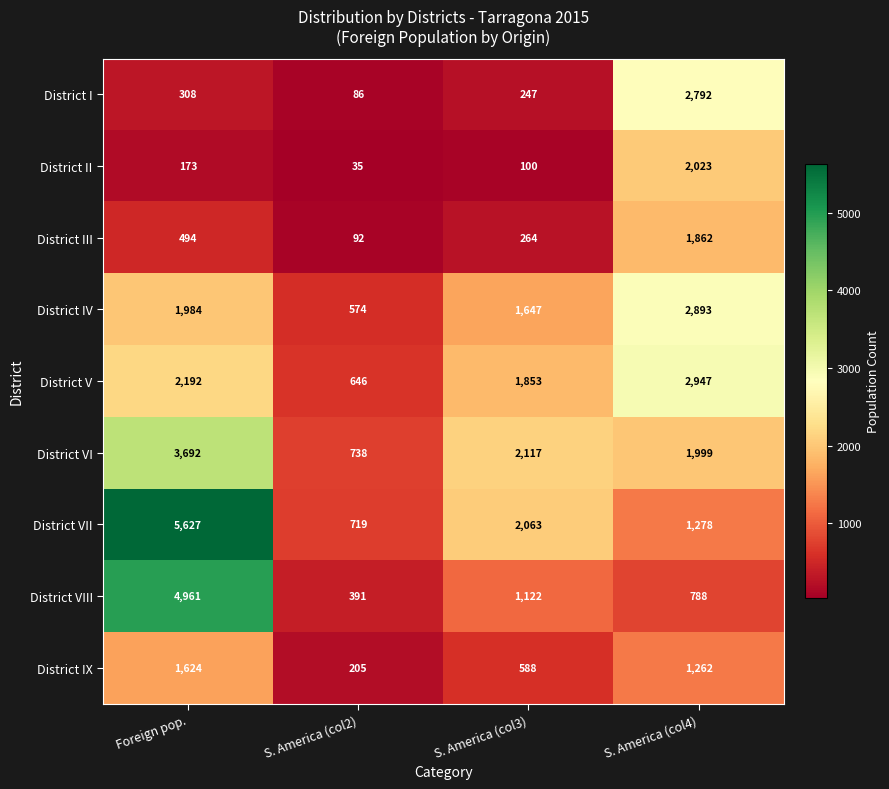

At which label is District IX closest to 914?

S. America (col3)